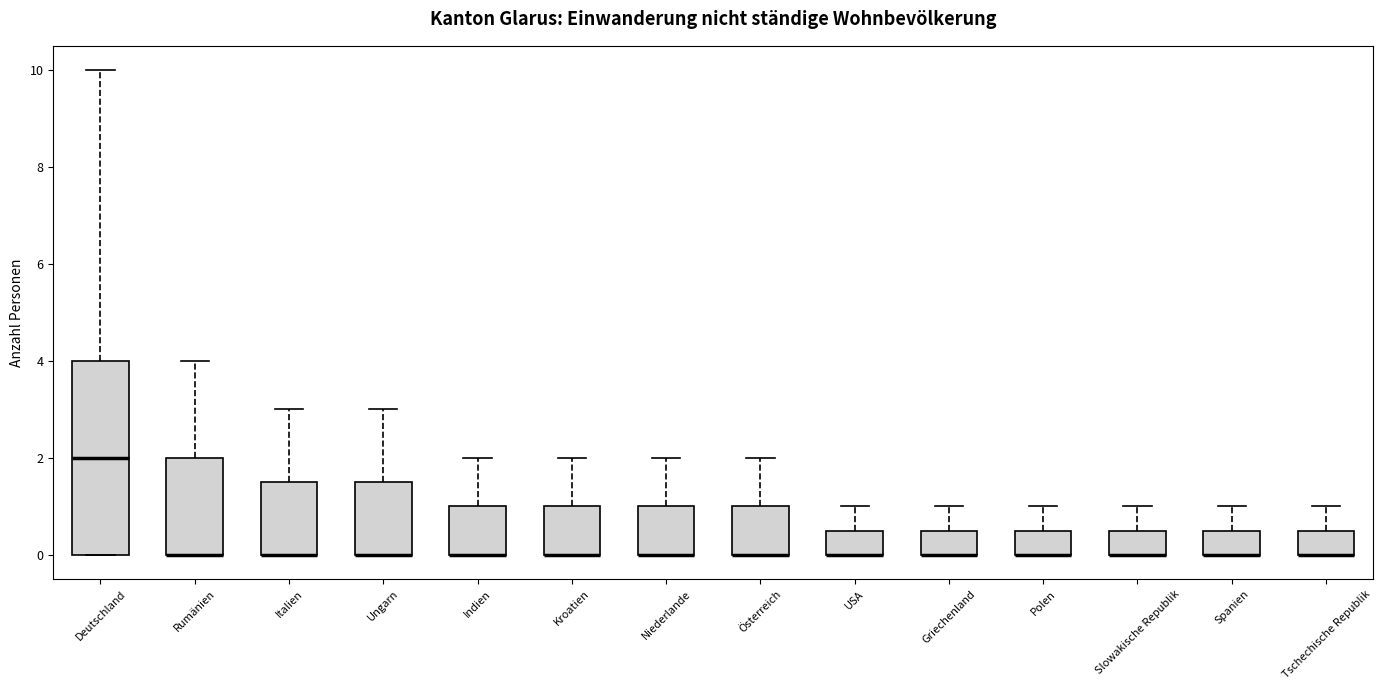

Reading left to right, transcribe this box plot: for each box, give where its median line is, the range the box spans, and where its two whiskers end, as read against the y-axis. The values are not printed on the chart, so give them approximately, as read against the axis.

Deutschland: median 2.0, box 0.0 to 4.0, whiskers 0.0 to 10.0
Rumänien: median 0.0 (drawn on the box's lower edge), box 0.0 to 2.0, whiskers 0.0 to 4.0
Italien: median 0.0 (drawn on the box's lower edge), box 0.0 to 1.6, whiskers 0.0 to 3.0
Ungarn: median 0.0 (drawn on the box's lower edge), box 0.0 to 1.6, whiskers 0.0 to 3.0
Indien: median 0.0 (drawn on the box's lower edge), box 0.0 to 1.0, whiskers 0.0 to 2.0
Kroatien: median 0.0 (drawn on the box's lower edge), box 0.0 to 1.0, whiskers 0.0 to 2.0
Niederlande: median 0.0 (drawn on the box's lower edge), box 0.0 to 1.0, whiskers 0.0 to 2.0
Österreich: median 0.0 (drawn on the box's lower edge), box 0.0 to 1.0, whiskers 0.0 to 2.0
USA: median 0.0 (drawn on the box's lower edge), box 0.0 to 0.6, whiskers 0.0 to 1.0
Griechenland: median 0.0 (drawn on the box's lower edge), box 0.0 to 0.6, whiskers 0.0 to 1.0
Polen: median 0.0 (drawn on the box's lower edge), box 0.0 to 0.6, whiskers 0.0 to 1.0
Slowakische Republik: median 0.0 (drawn on the box's lower edge), box 0.0 to 0.6, whiskers 0.0 to 1.0
Spanien: median 0.0 (drawn on the box's lower edge), box 0.0 to 0.6, whiskers 0.0 to 1.0
Tschechische Republik: median 0.0 (drawn on the box's lower edge), box 0.0 to 0.6, whiskers 0.0 to 1.0